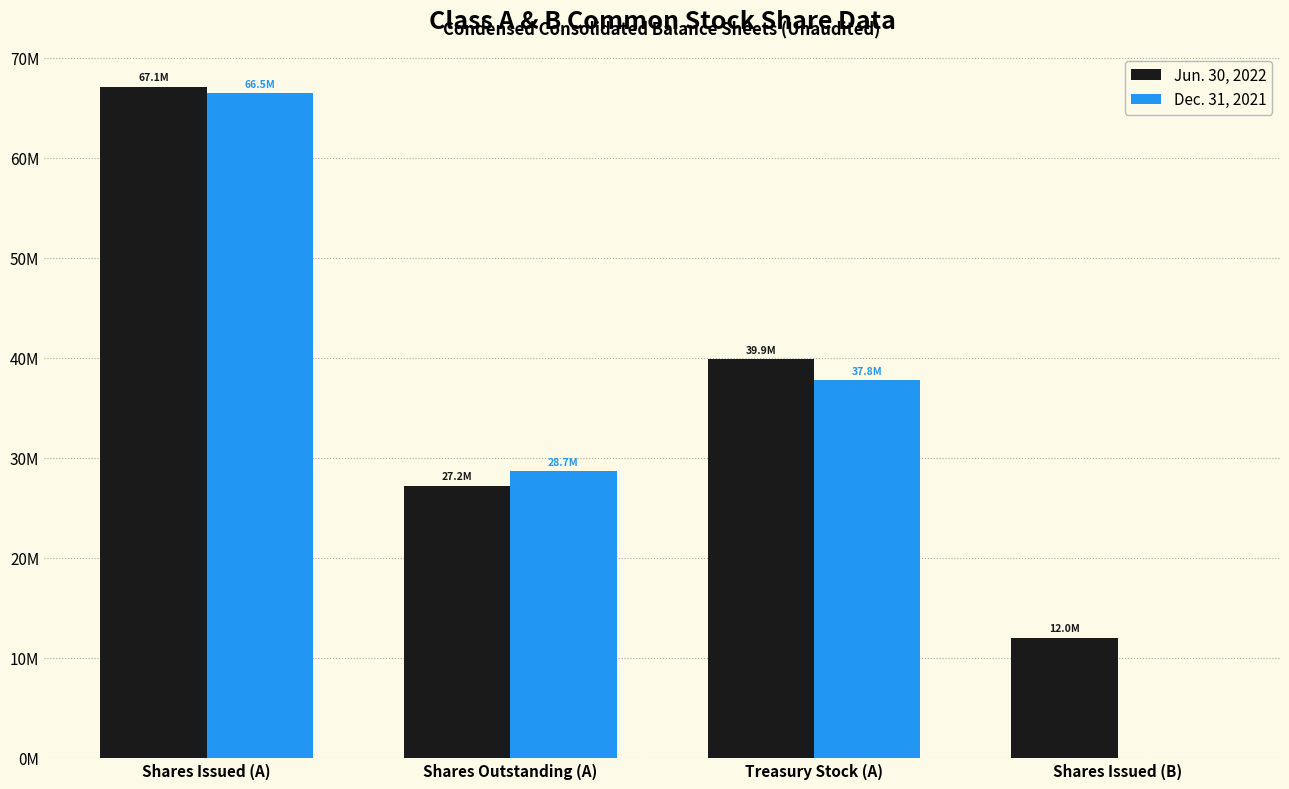

What are all the series names shown in the legend?

Jun. 30, 2022, Dec. 31, 2021